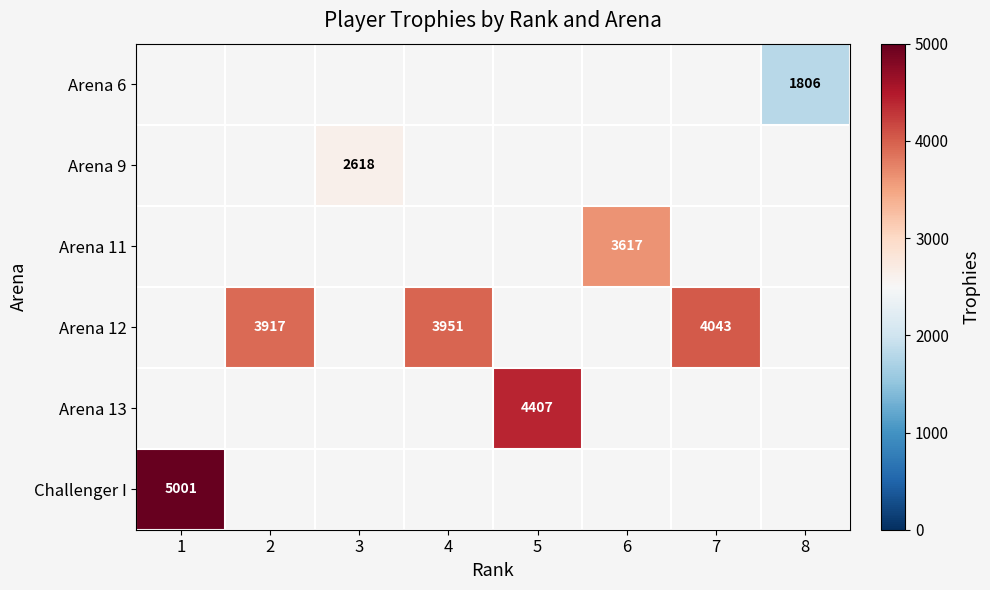

Between 8 and 1, which is larger?

1